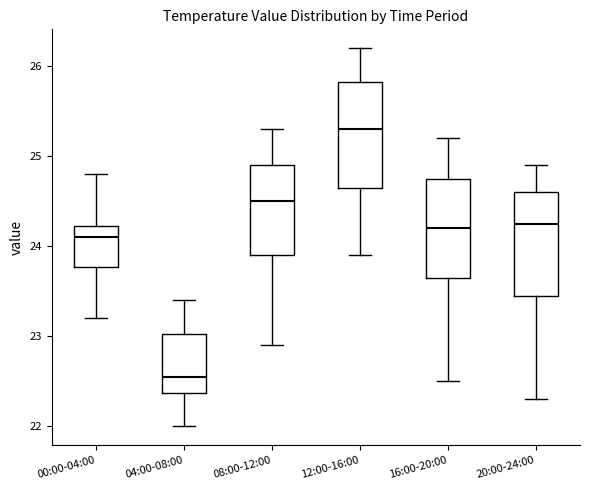

Reading left to right, transcribe this box plot: for each box, give where its median line is, the range the box spans, and where its two whiskers end, as read against the y-axis. The values are not printed on the chart, so give them approximately, as read against the axis.

00:00-04:00: median 24.1, box 23.8 to 24.2, whiskers 23.2 to 24.8
04:00-08:00: median 22.6, box 22.4 to 23.0, whiskers 22.0 to 23.4
08:00-12:00: median 24.5, box 23.9 to 24.9, whiskers 22.9 to 25.3
12:00-16:00: median 25.3, box 24.7 to 25.8, whiskers 23.9 to 26.2
16:00-20:00: median 24.2, box 23.7 to 24.8, whiskers 22.5 to 25.2
20:00-24:00: median 24.3, box 23.5 to 24.6, whiskers 22.3 to 24.9